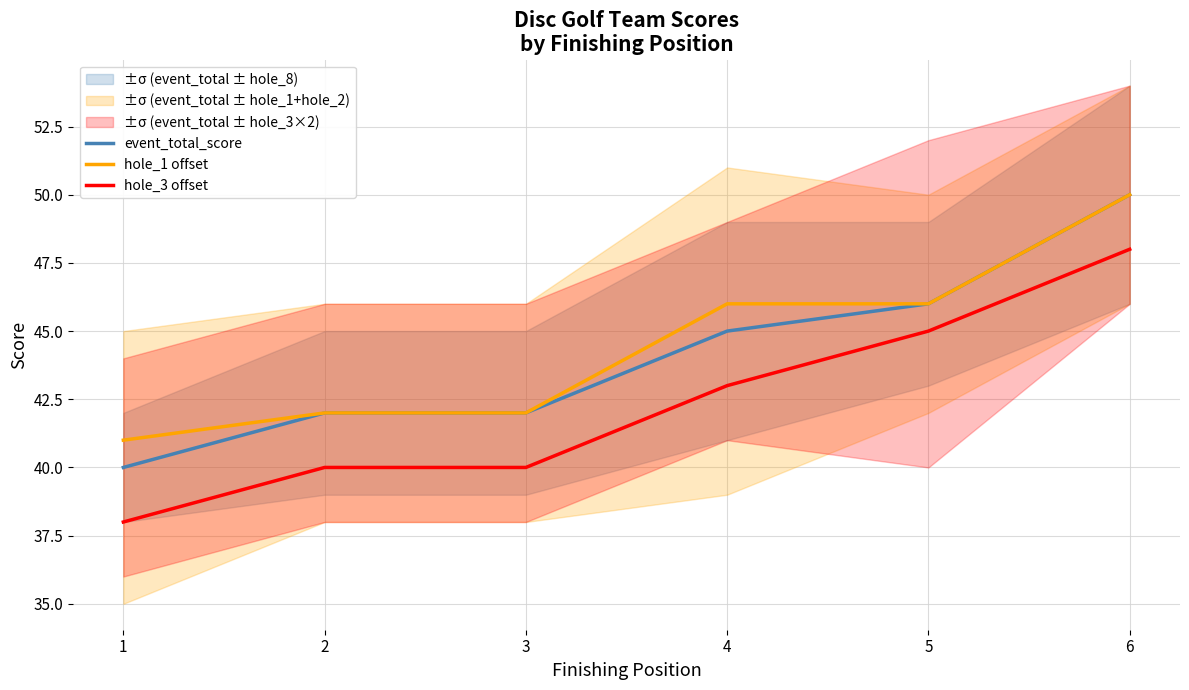

What is the sum of the hole_3 offset values at 5 and 3?

85